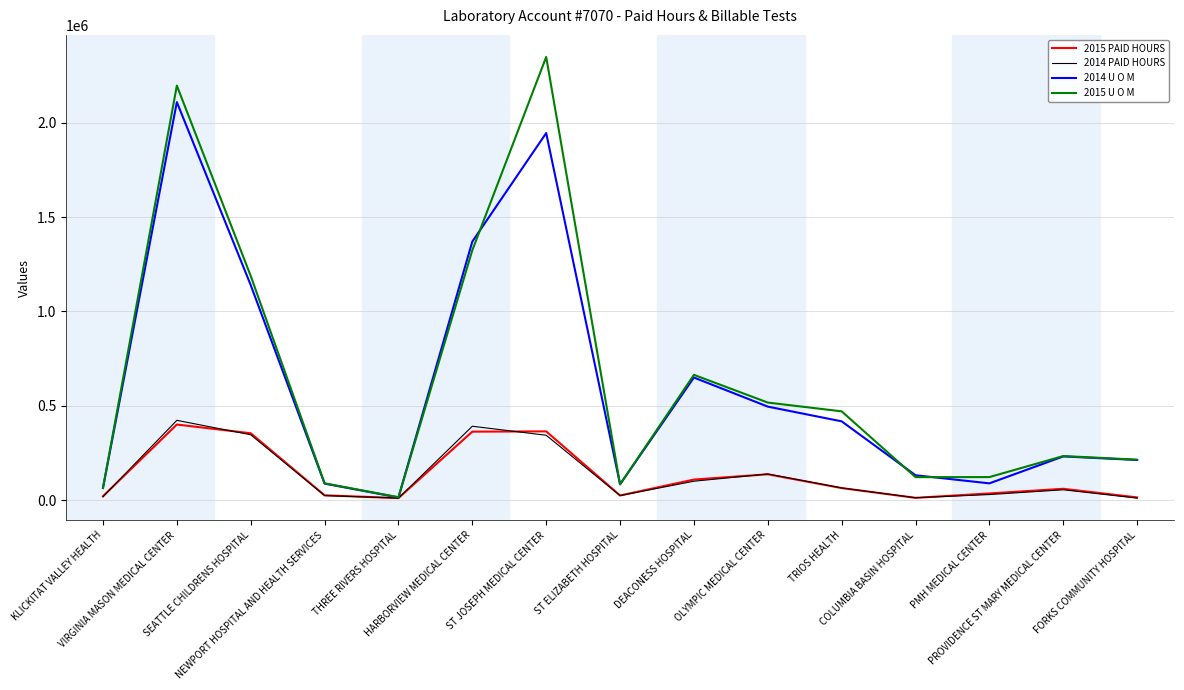

Which series has the widest spread of values?

2015 U O M